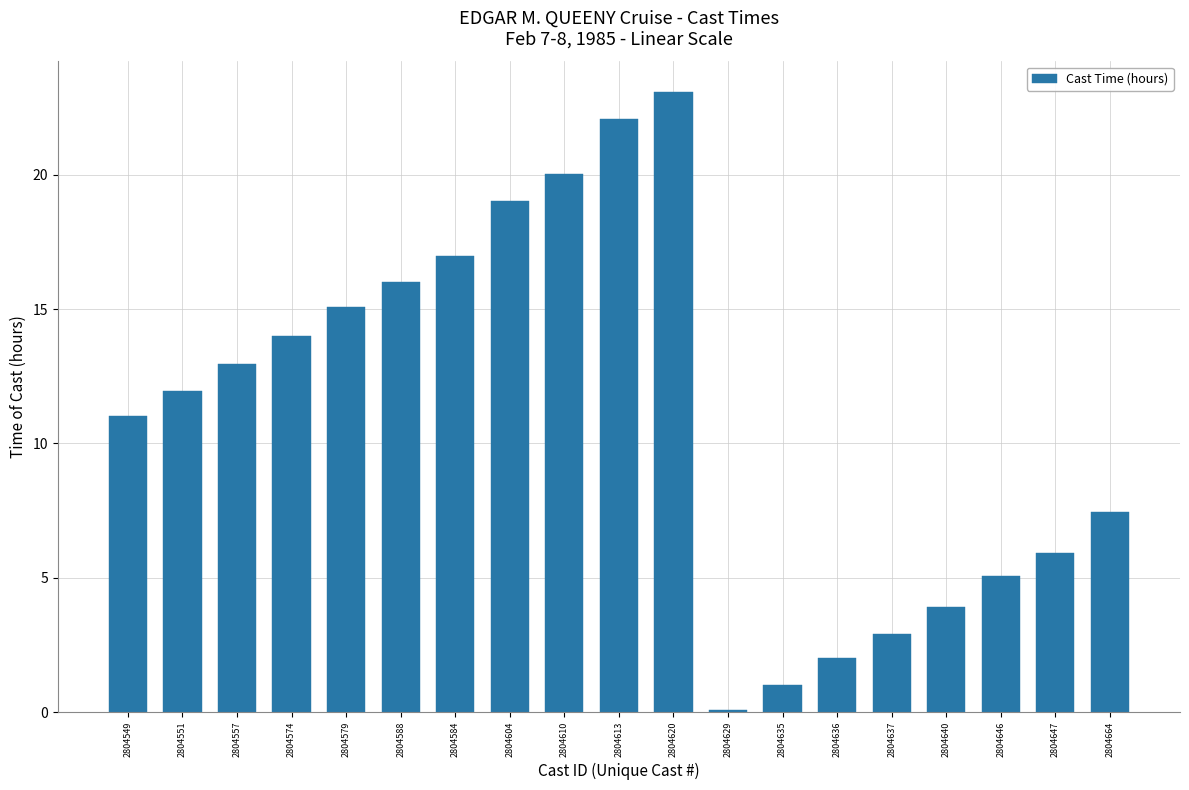

True or false: the data shows 3.4 at 2804636.

False